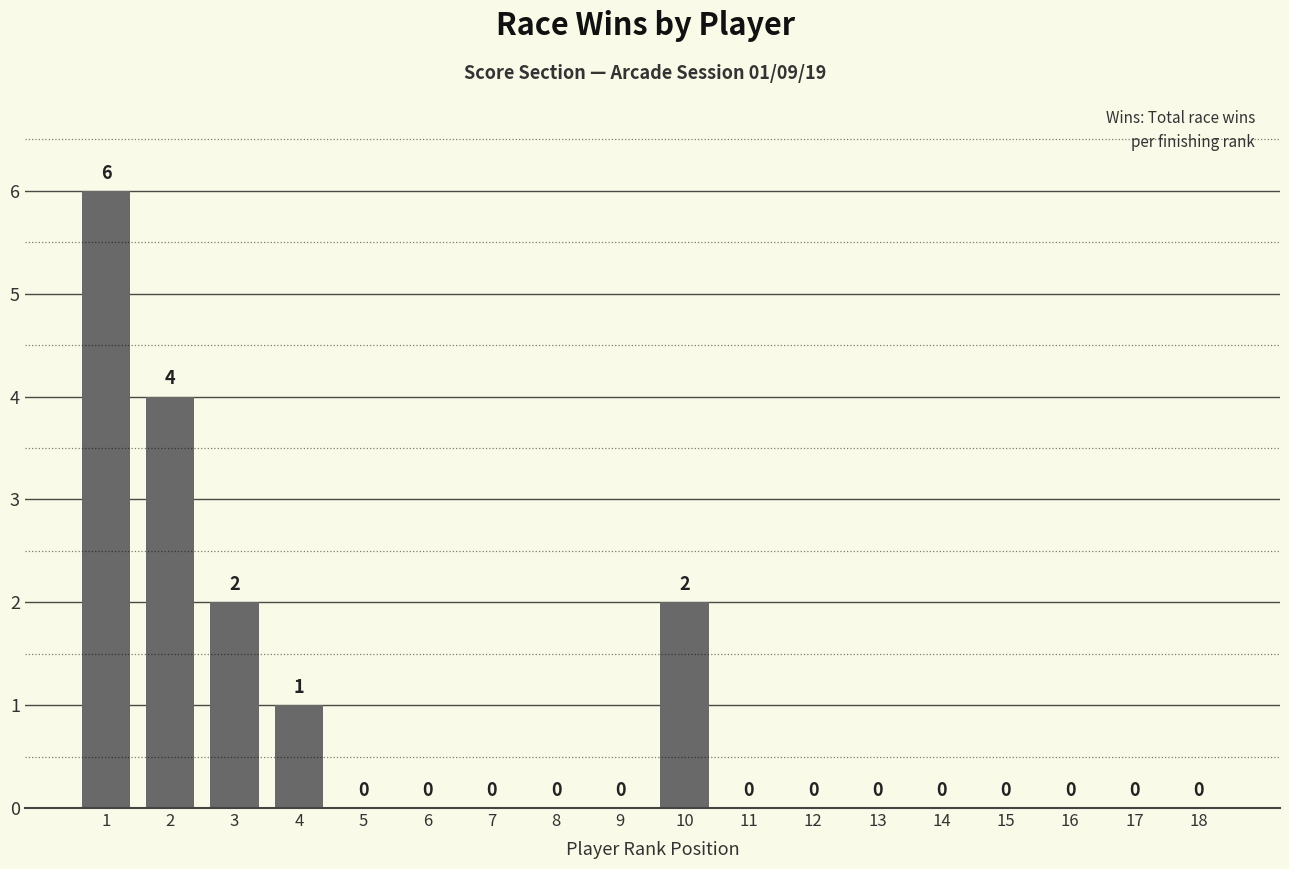

Reading right to left, list all the values displayed in this chart.

18=0	17=0	16=0	15=0	14=0	13=0	12=0	11=0	10=2	9=0	8=0	7=0	6=0	5=0	4=1	3=2	2=4	1=6